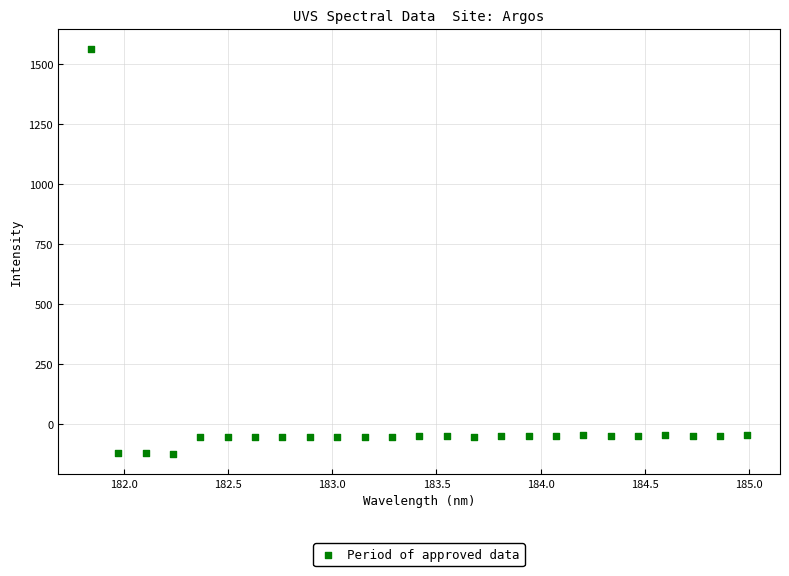

What is the range of X values (max minus min)?

3.1